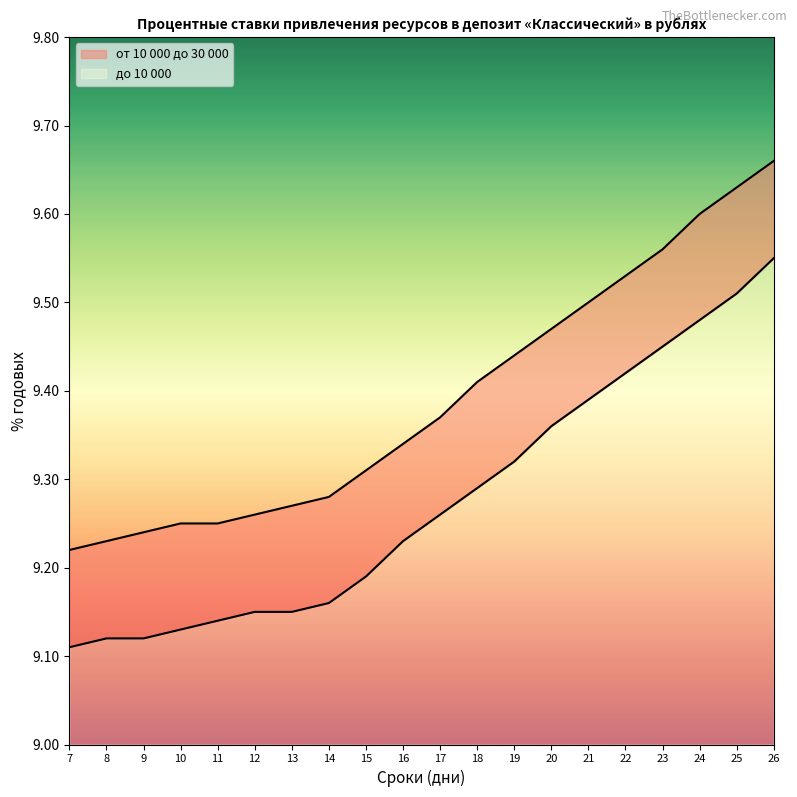

What is the difference between the maximum and second lowest values in the от 10 000 до 30 000 series?

0.4